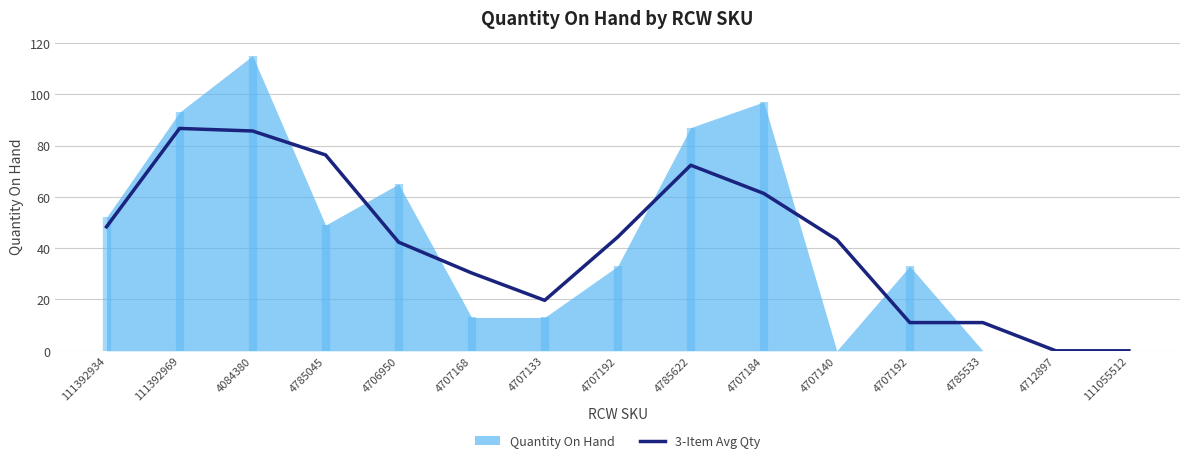

Reading left to right, extract all data points from this chart.

48.3	86.7	85.7	76.3	42.3	30.3	19.7	44.3	72.3	61.3	43.3	11.0	11.0	0.0	0.0